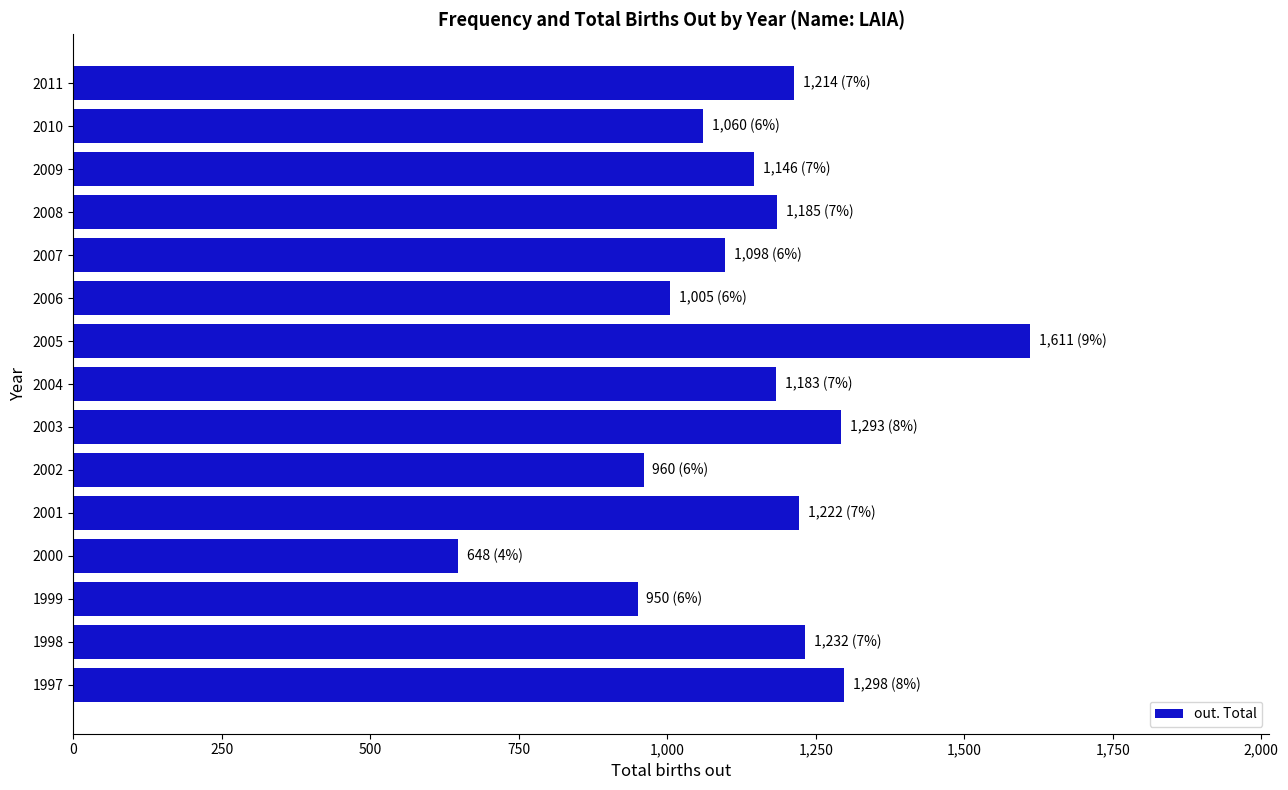

Approximately how many times larger is the value at 2001 compared to 2008?

1.0